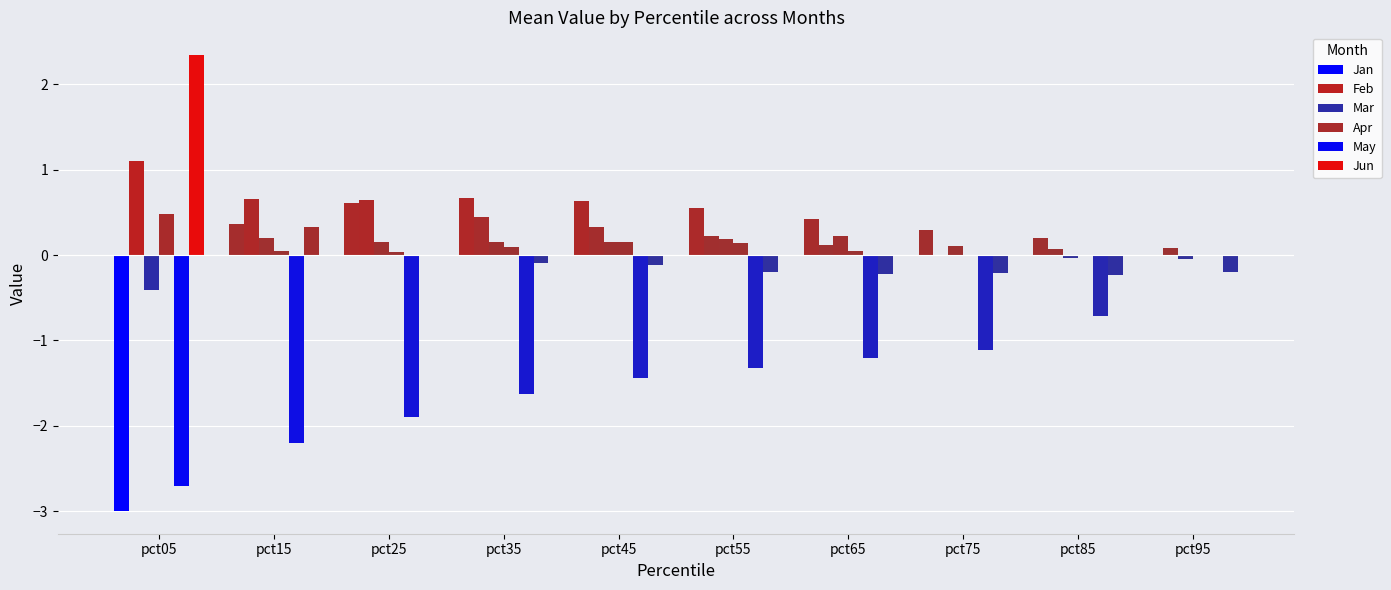

Which has a higher value, pct75 or pct85?

pct75